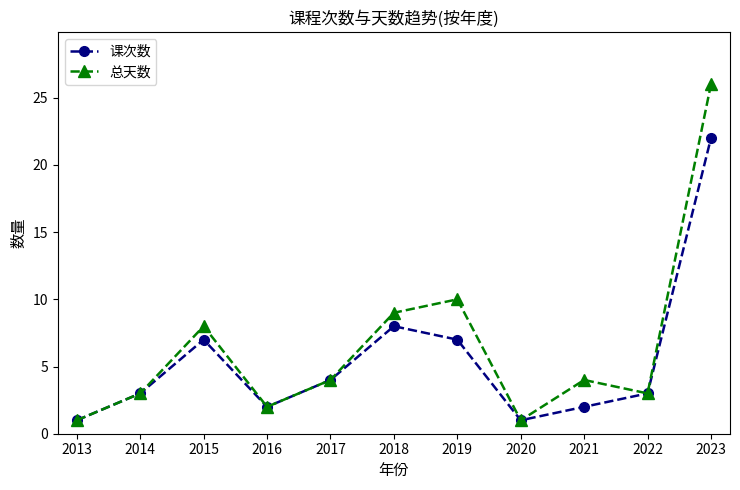

Reading left to right, transcribe all the data shown in this chart.

课次数: 1	3	7	2	4	8	7	1	2	3	22
总天数: 1	3	8	2	4	9	10	1	4	3	26